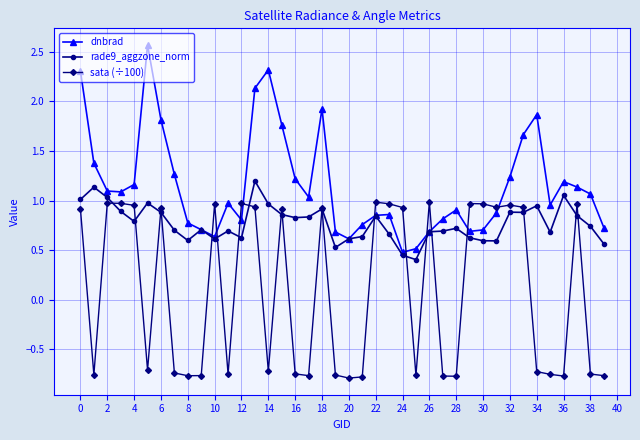

At how many categories does at least one series exceed 0?

40